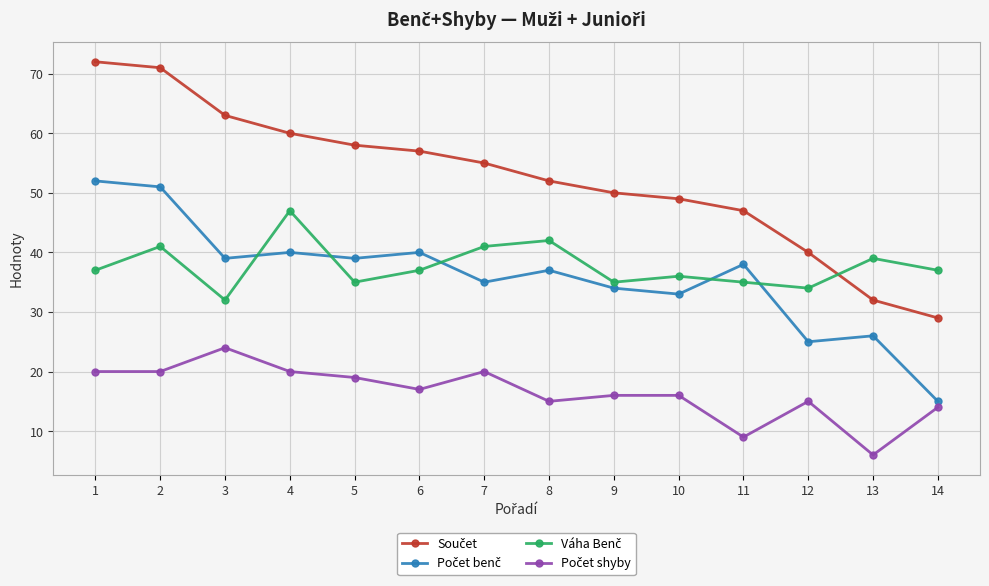

What is the total value across all series at 1?

181